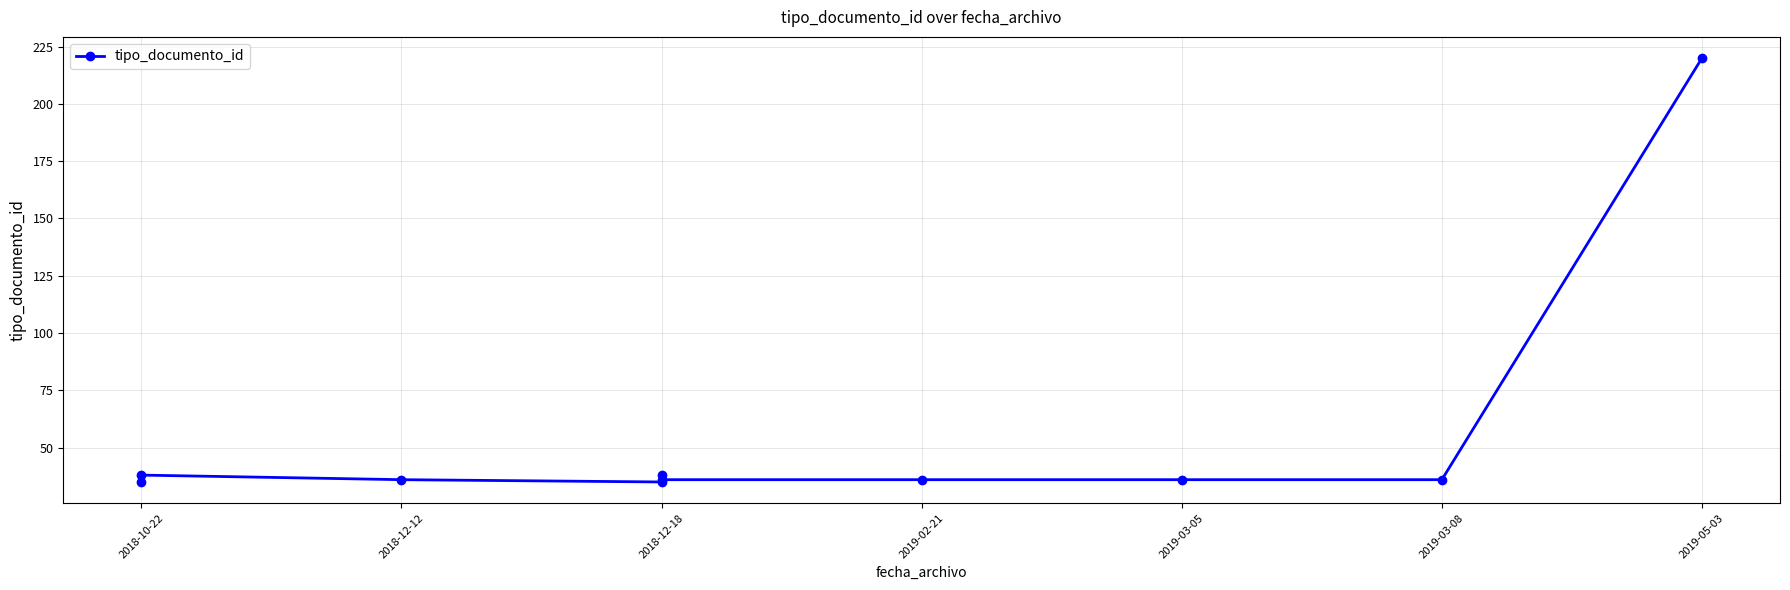

How many points are lower than both their immediate neighbors (excluding endpoints)?

1